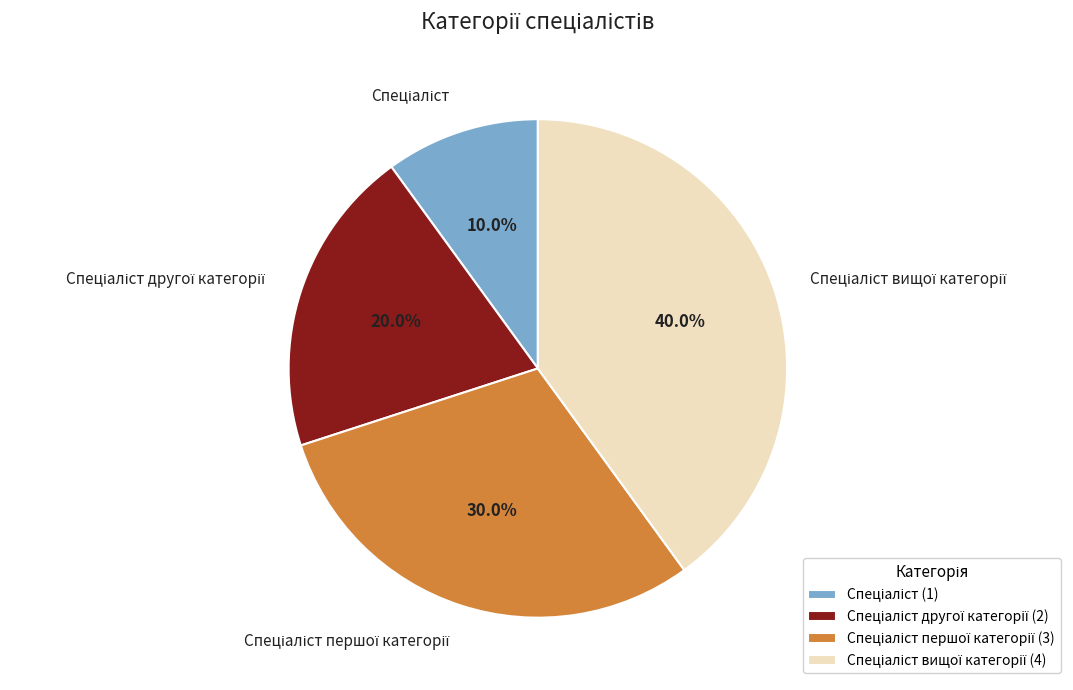

How many segments does this pie chart have?

4